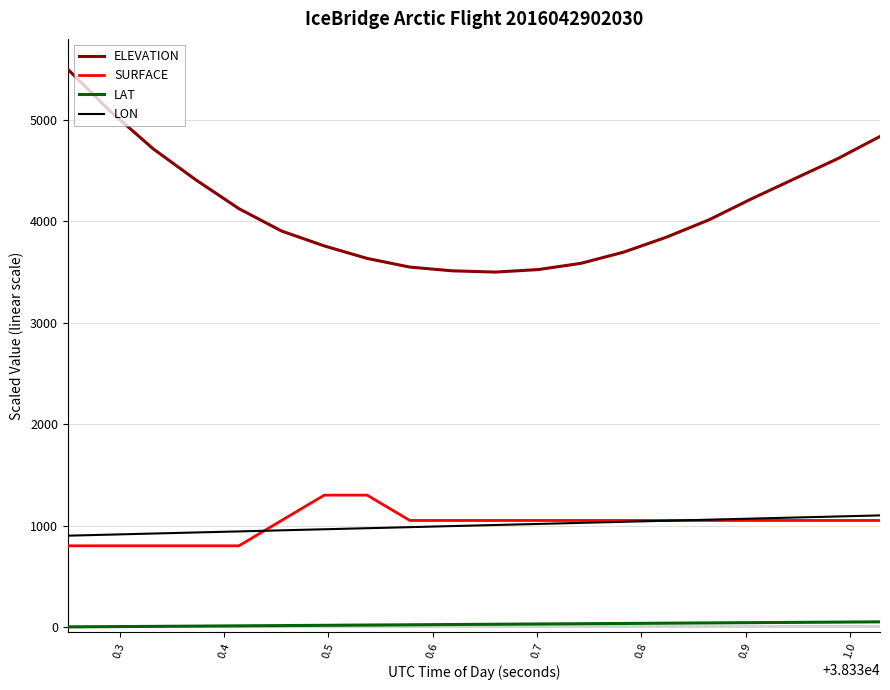

True or false: LAT and ELEVATION cross at least once.

False